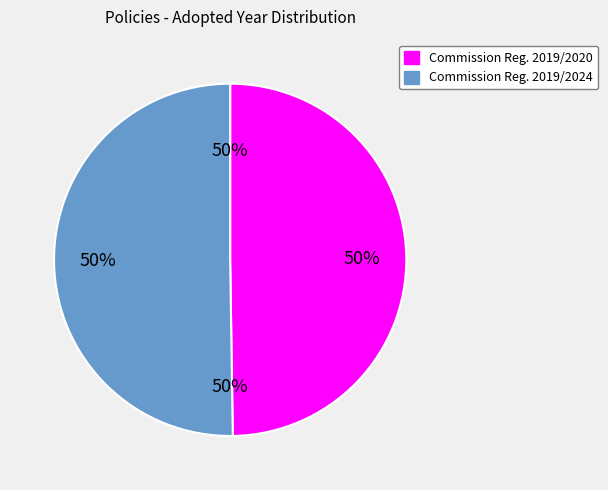

What is the ratio of the value at Commission Regulation (EU) 2019/2020 to the value at Commission Regulation (EU) 2019/2024?

1.0